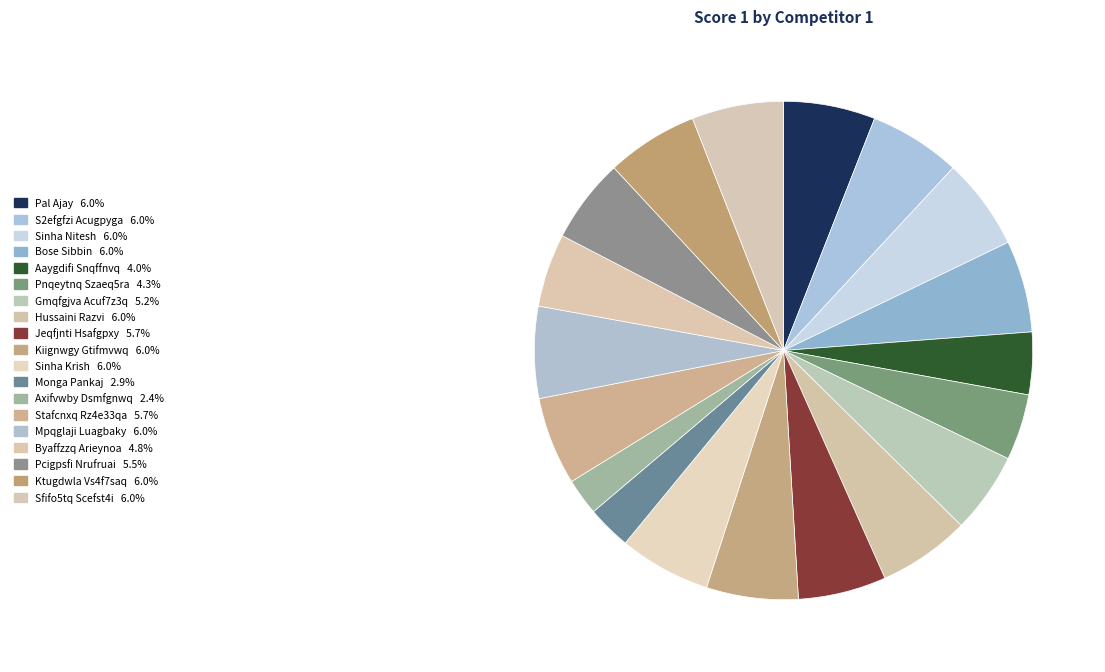

Count the number of slices in the pie.

19